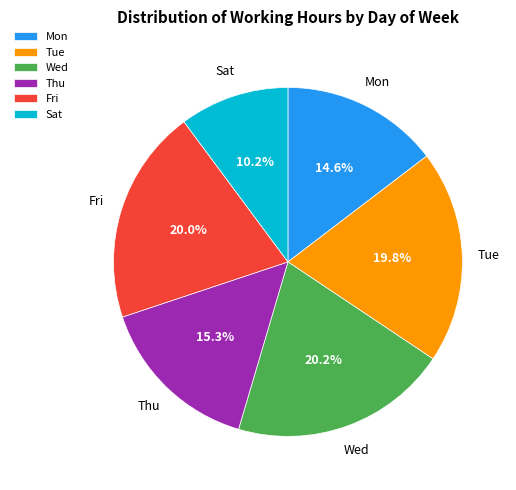

What is the total percentage of Mon and Thu?

29.9%